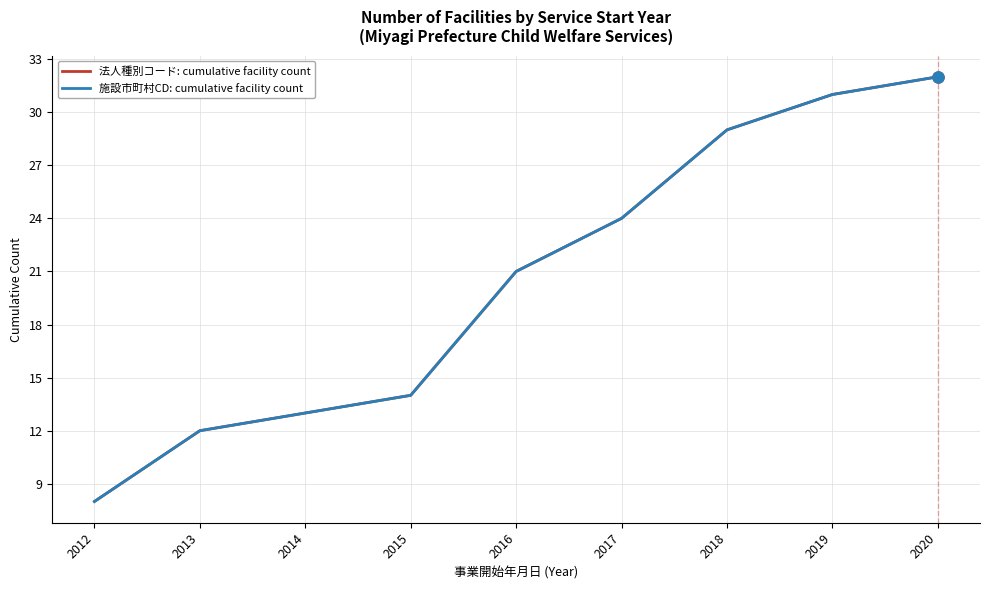

Is this an area chart (filled region under the line)?

No